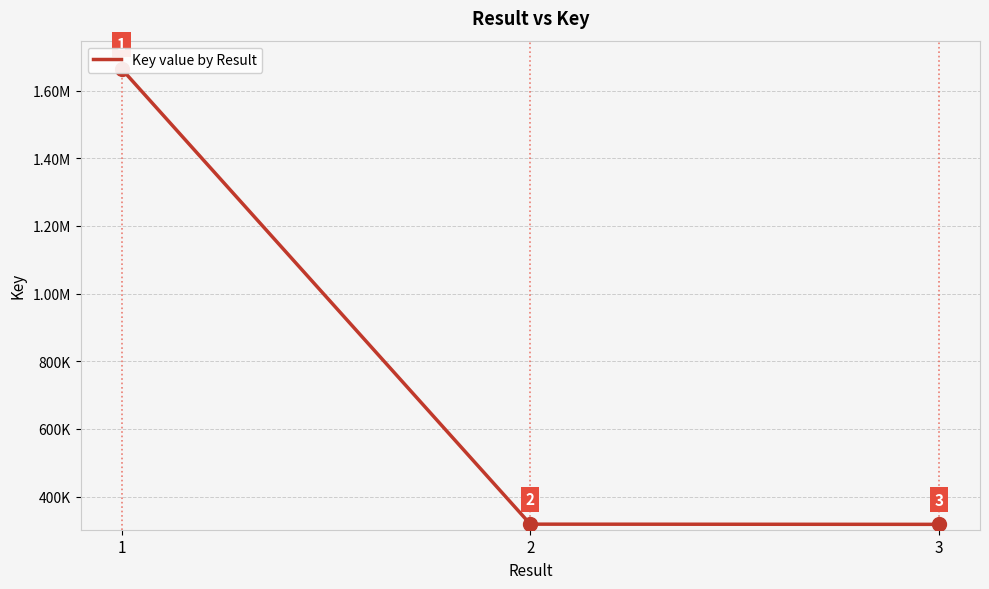

What is the value of the 3rd point from the left?

317778